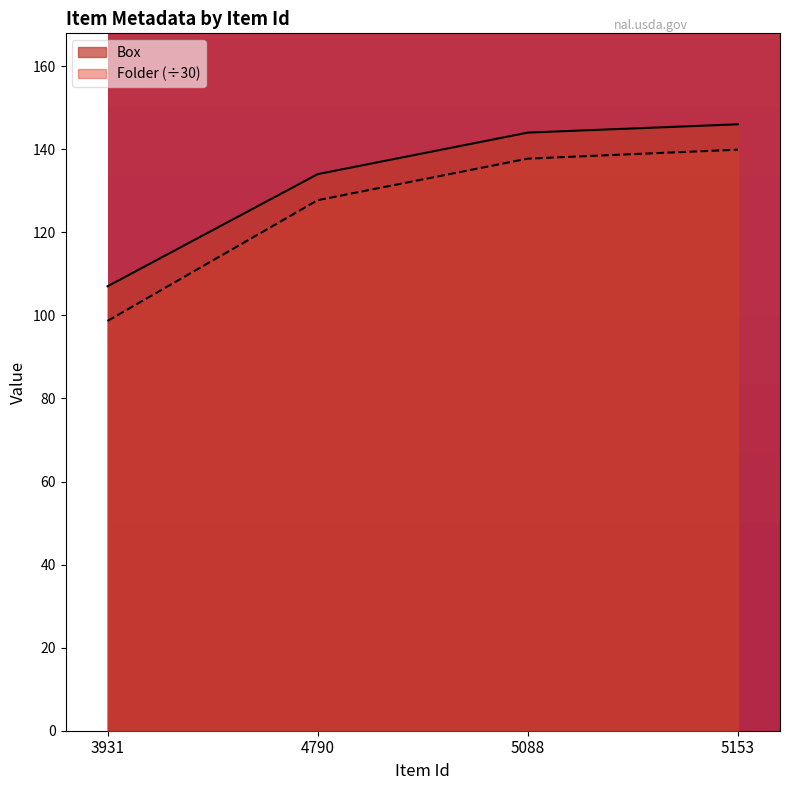

True or false: Box and Folder intersect in this chart.

False